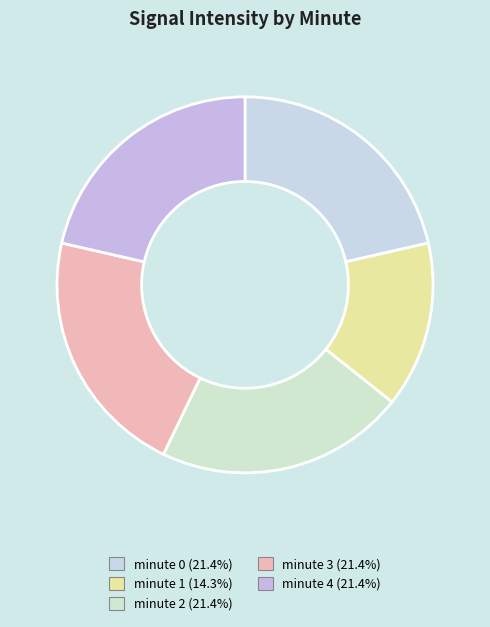

Rank the categories by value from lowest to highest.

minute 1, minute 0, minute 2, minute 3, minute 4